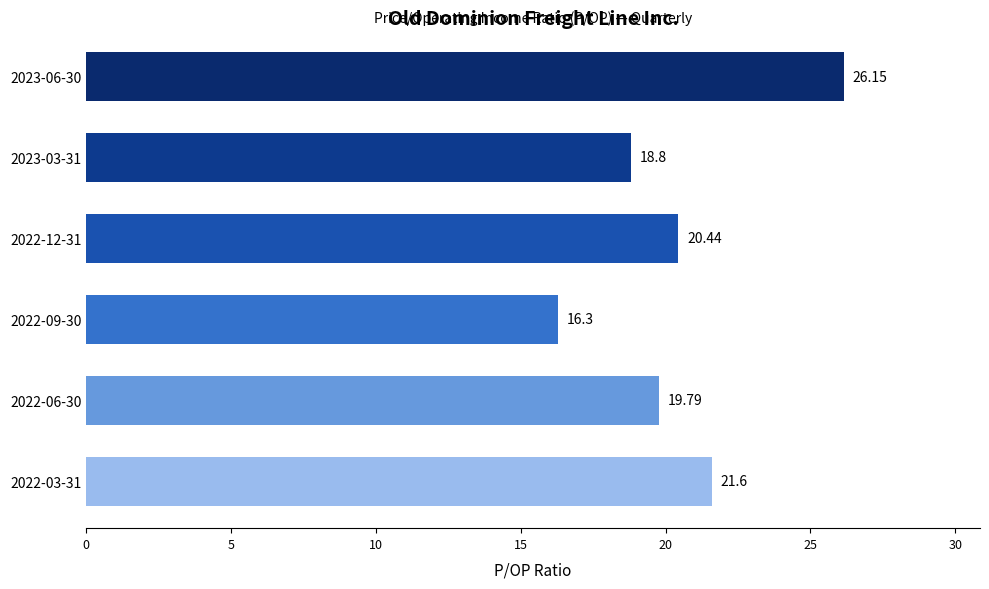

Which has a higher value, 2023-06-30 or 2022-09-30?

2023-06-30